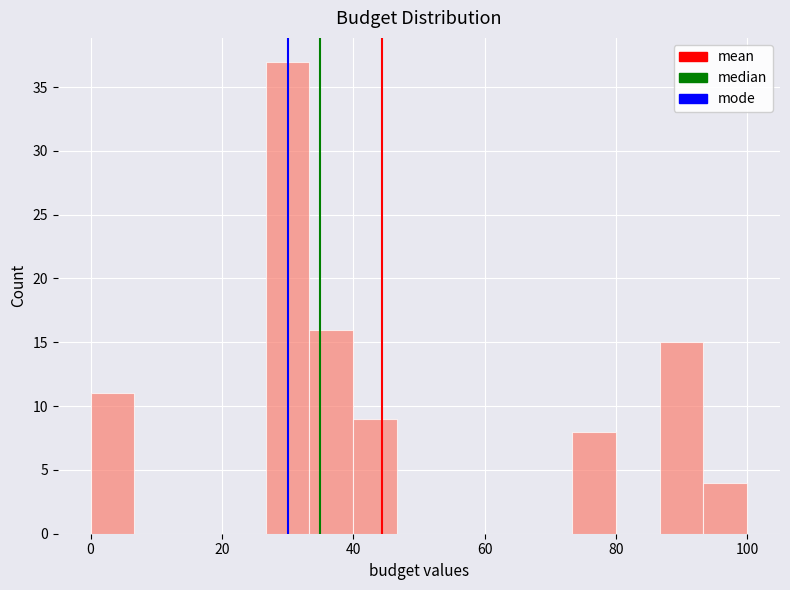

Read against the x-axis, roughly where is the centre of the tallest bar?

30